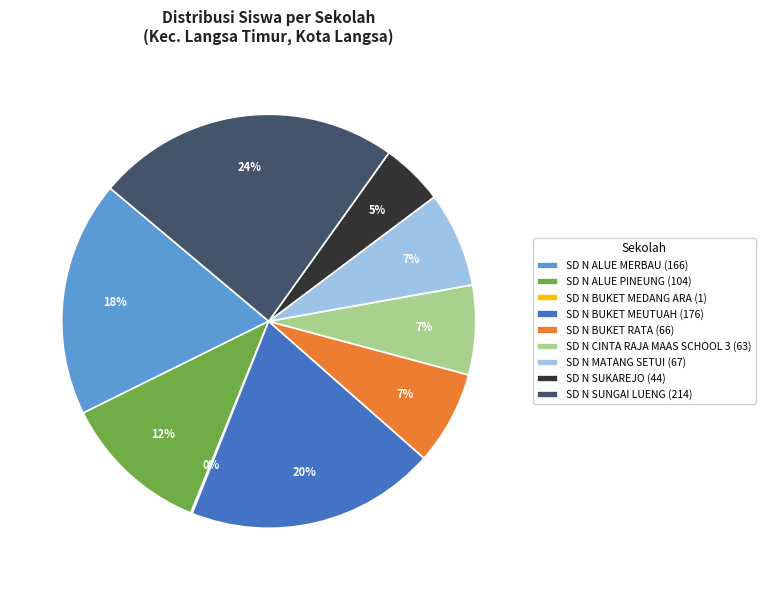

What percentage is the SD N SUKAREJO (44) slice, to the nearest percent?

5%